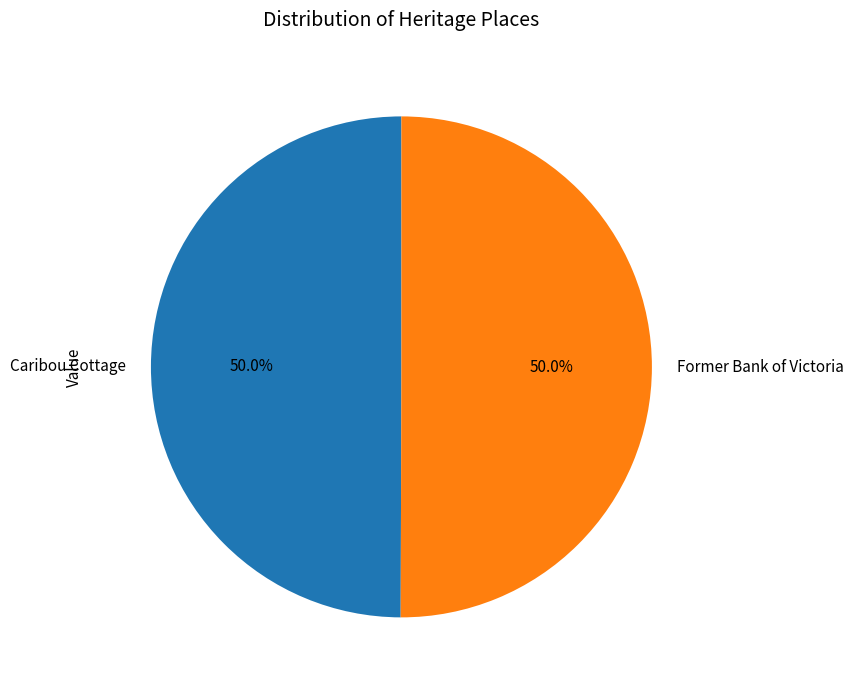

To the nearest percent, what is the combined percentage of Former Bank of Victoria and Caribou Cottage?

100%